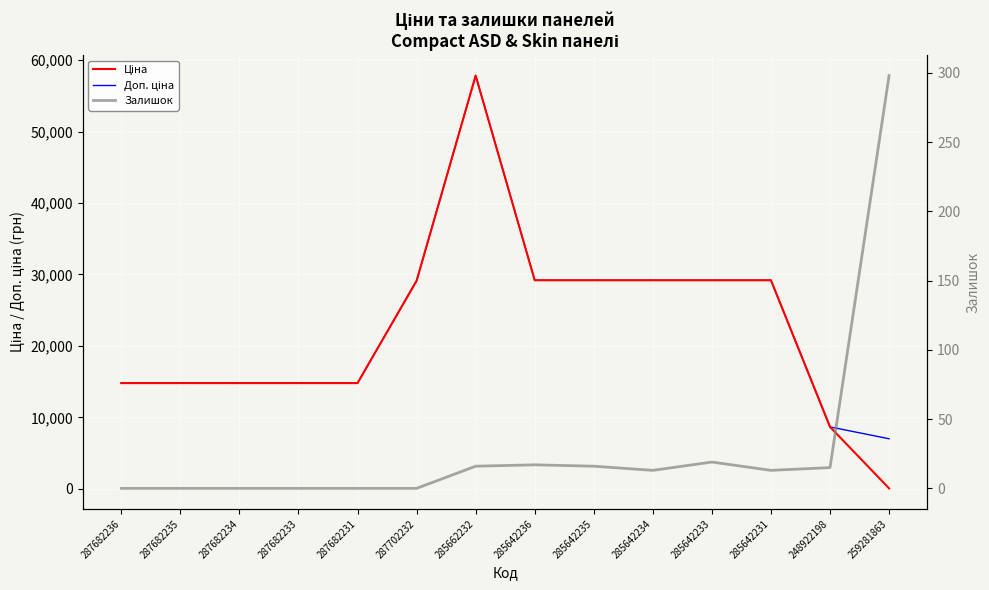

The Доп. ціна series shows 29188.5 at 285642235. True or false?

True